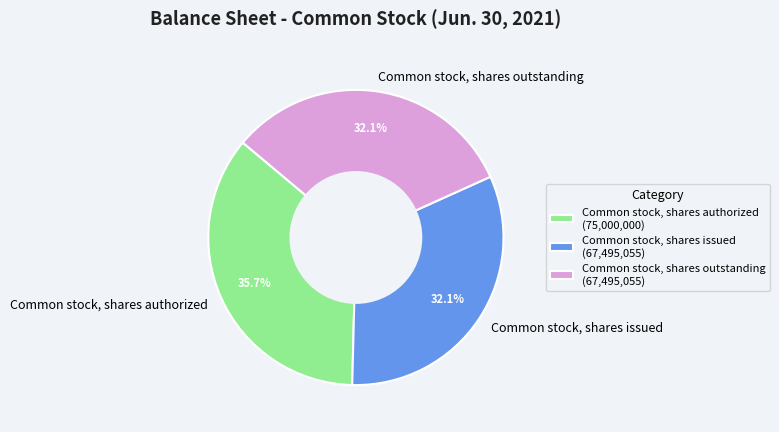

What is the largest slice in the pie chart?

Common stock, shares authorized